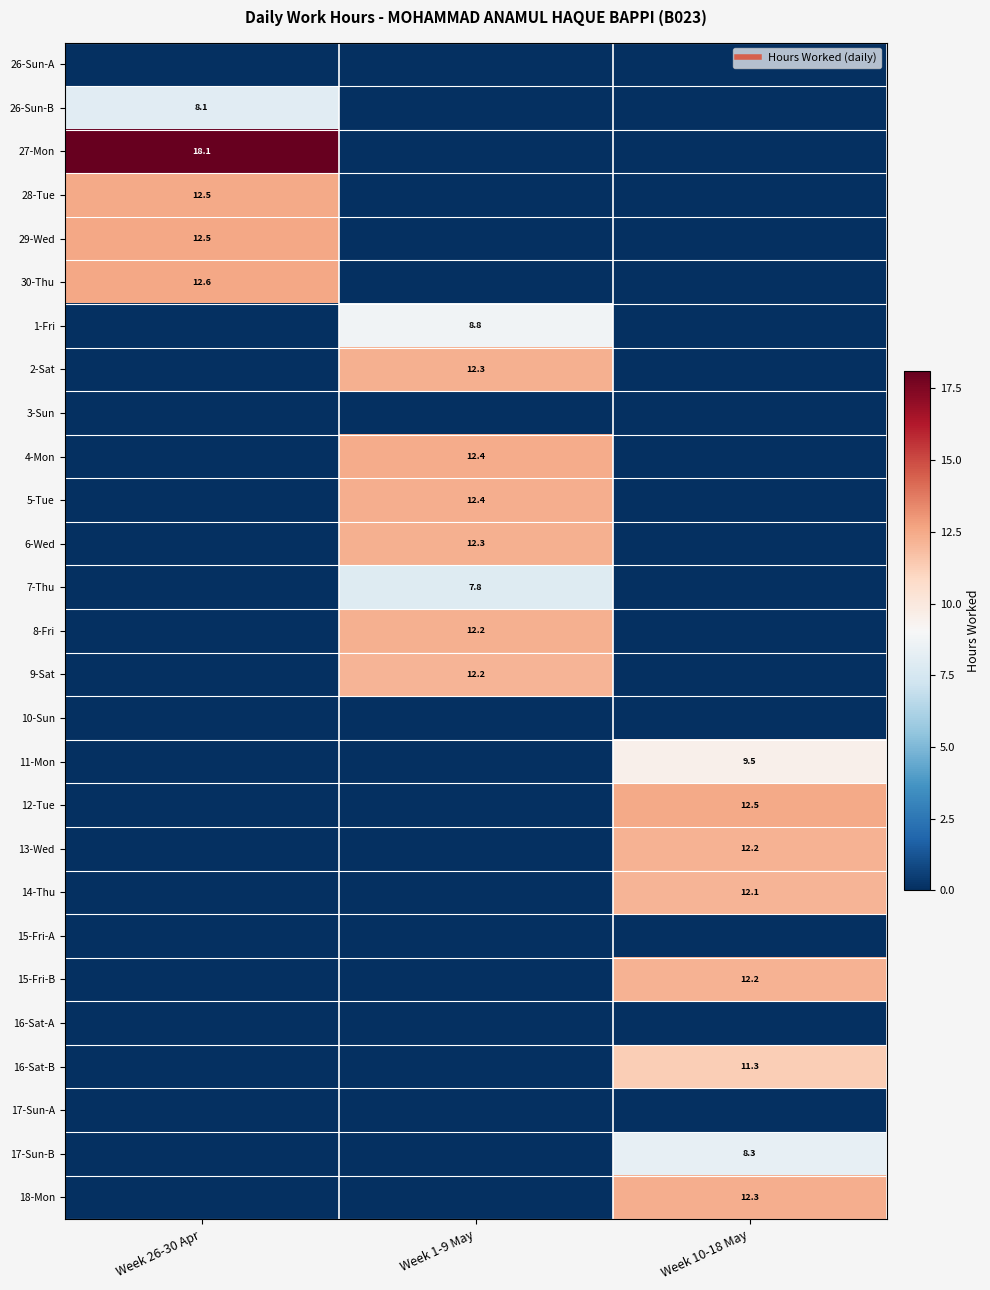

At which category does the chart reach its peak across all series?

Week 26-30 Apr